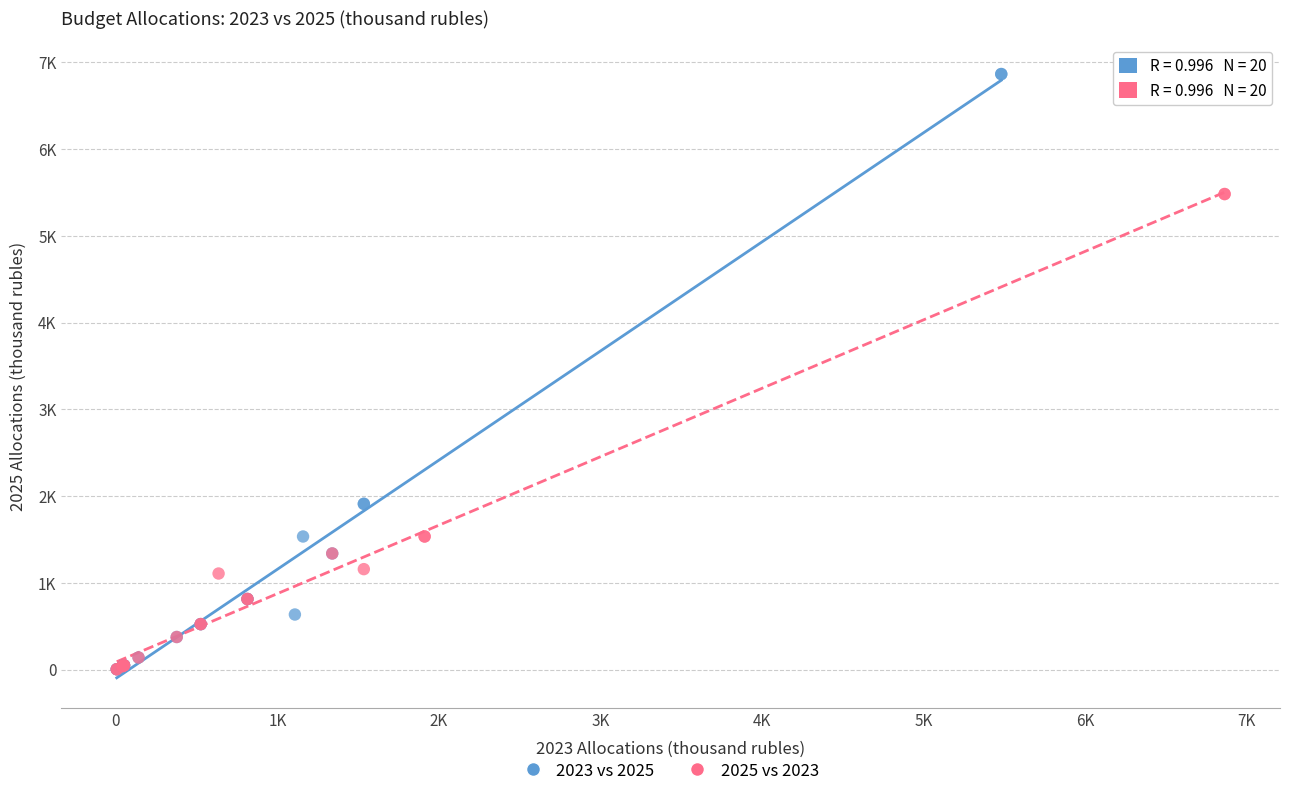

What are all the series names shown in the legend?

2023 vs 2025, 2025 vs 2023